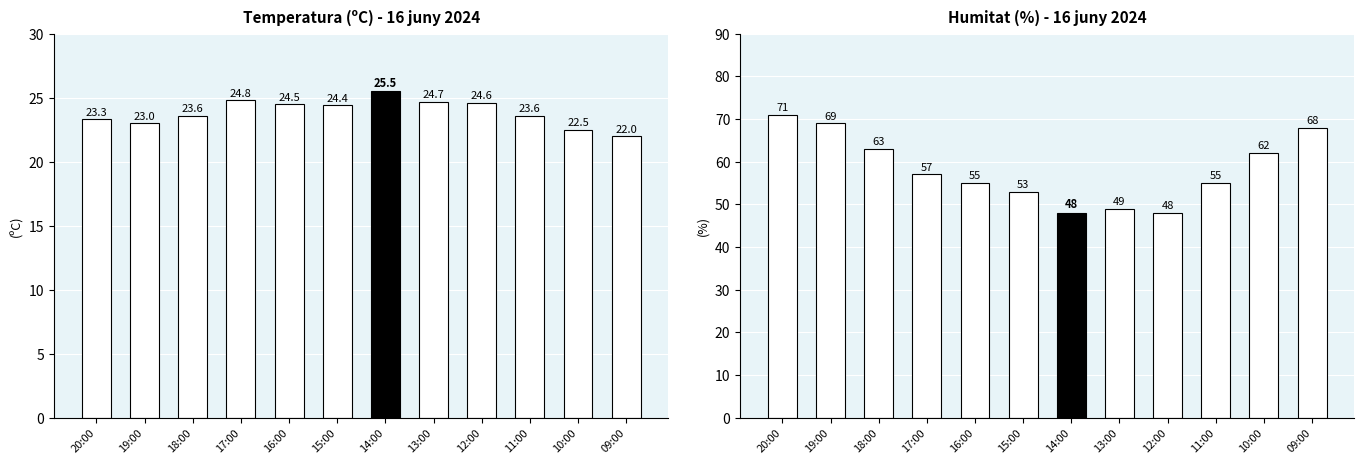

At which label does Temperatura (ºC) reach its minimum?

09:00